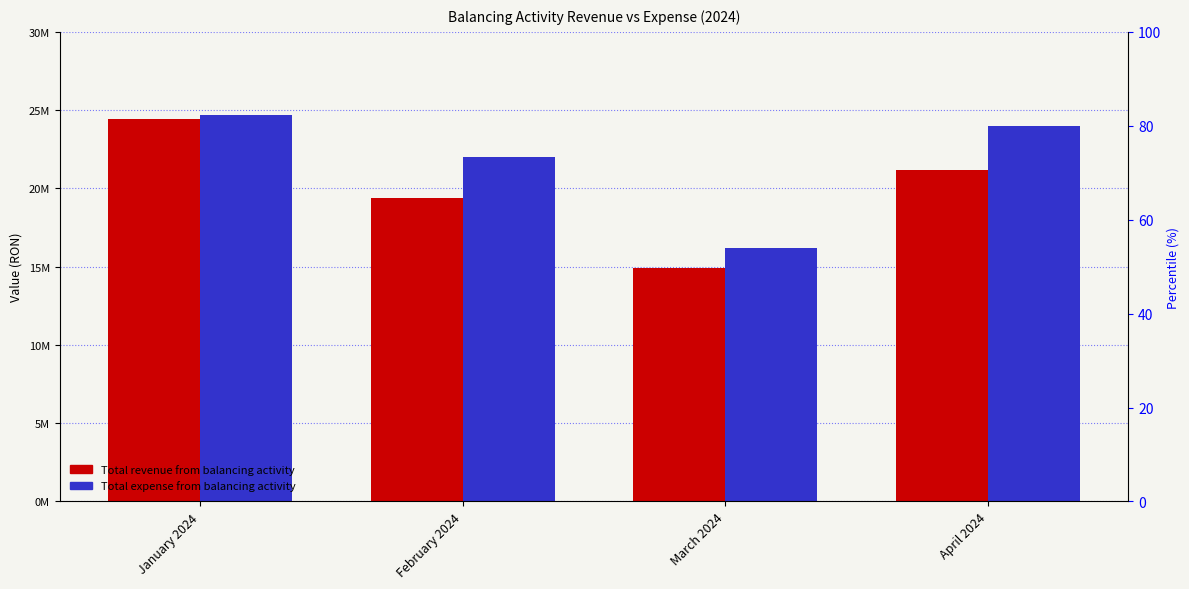

Reading left to right, extract all data points from this chart.

Total revenue from balancing activity: 24453910.1	19376684.1	14938453.0	21179183.5
Total expense from balancing activity: 24662618.1	22030359.8	16193653.6	23962573.4